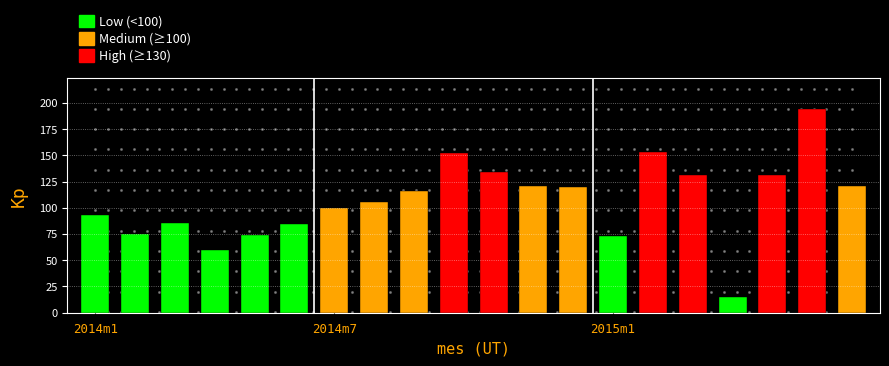

Which has a higher value, 2015m7 or 2015m8?

2015m7